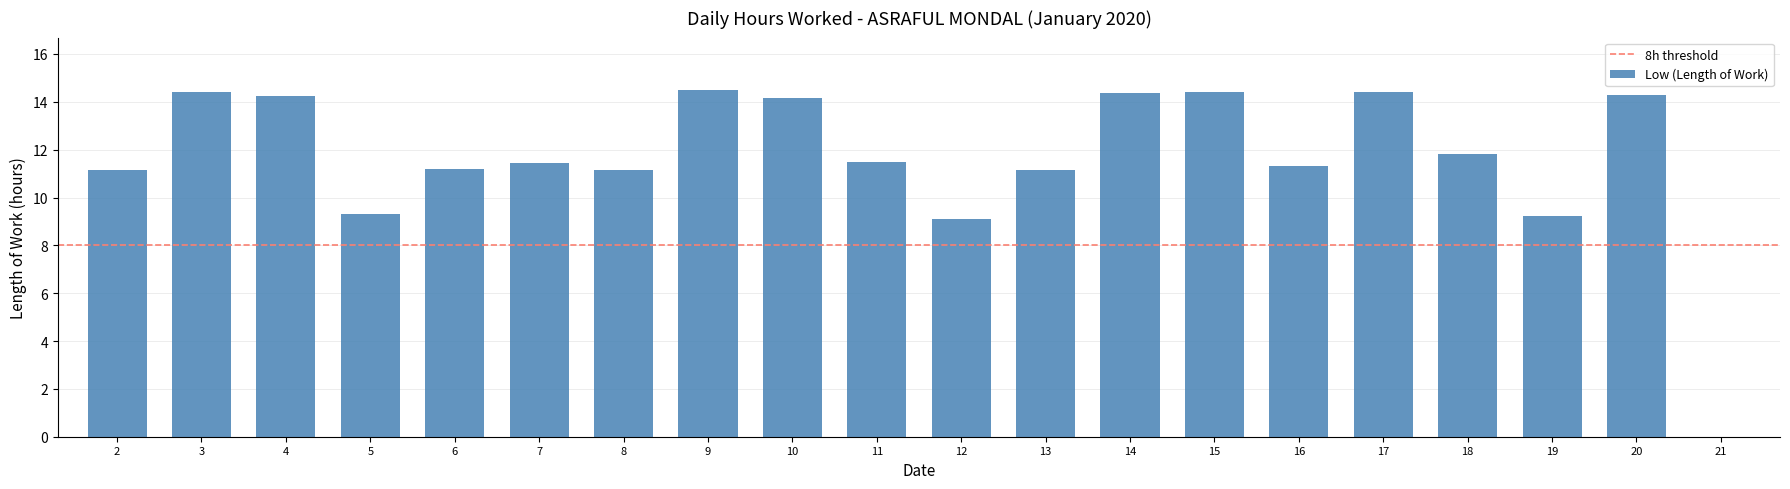

What is the average value?

11.7